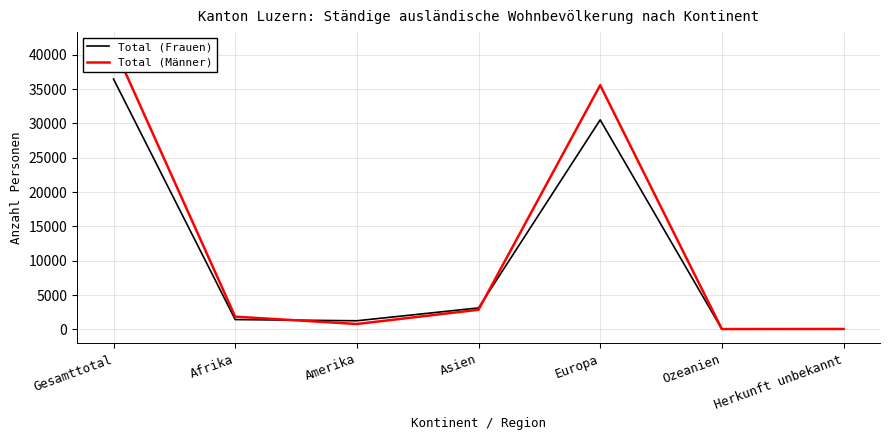

At how many categories does at least one series exceed 16844?

2